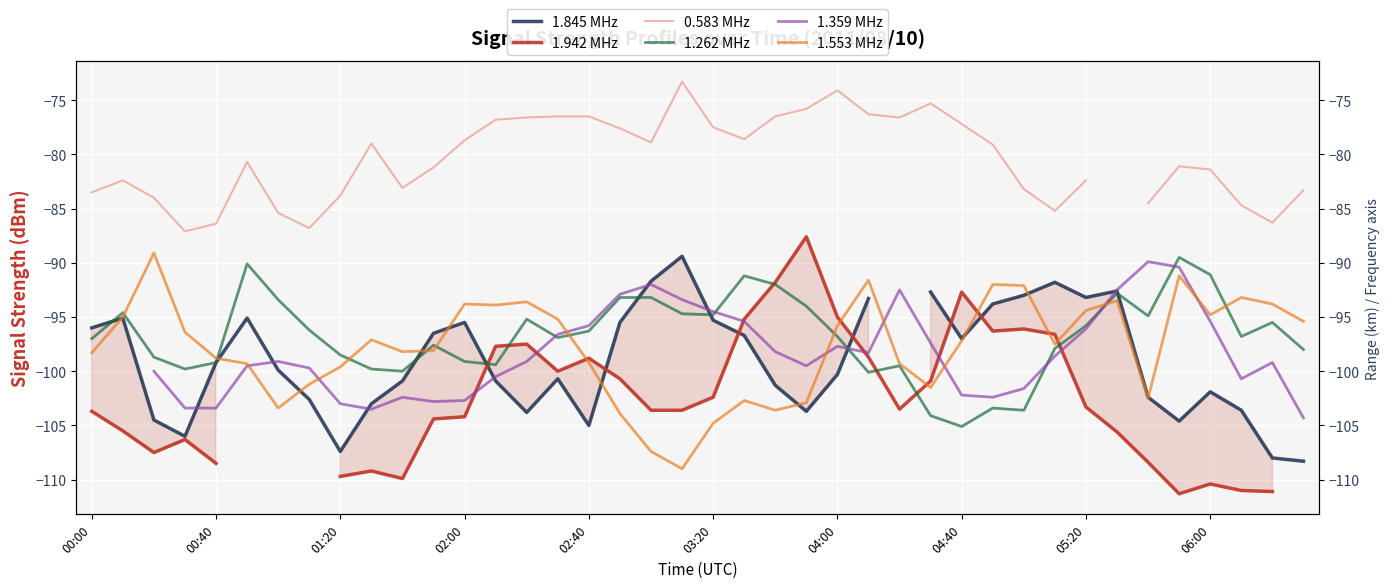

Between 15 and 32, which series saw the biggest shift?

1.845 MHz